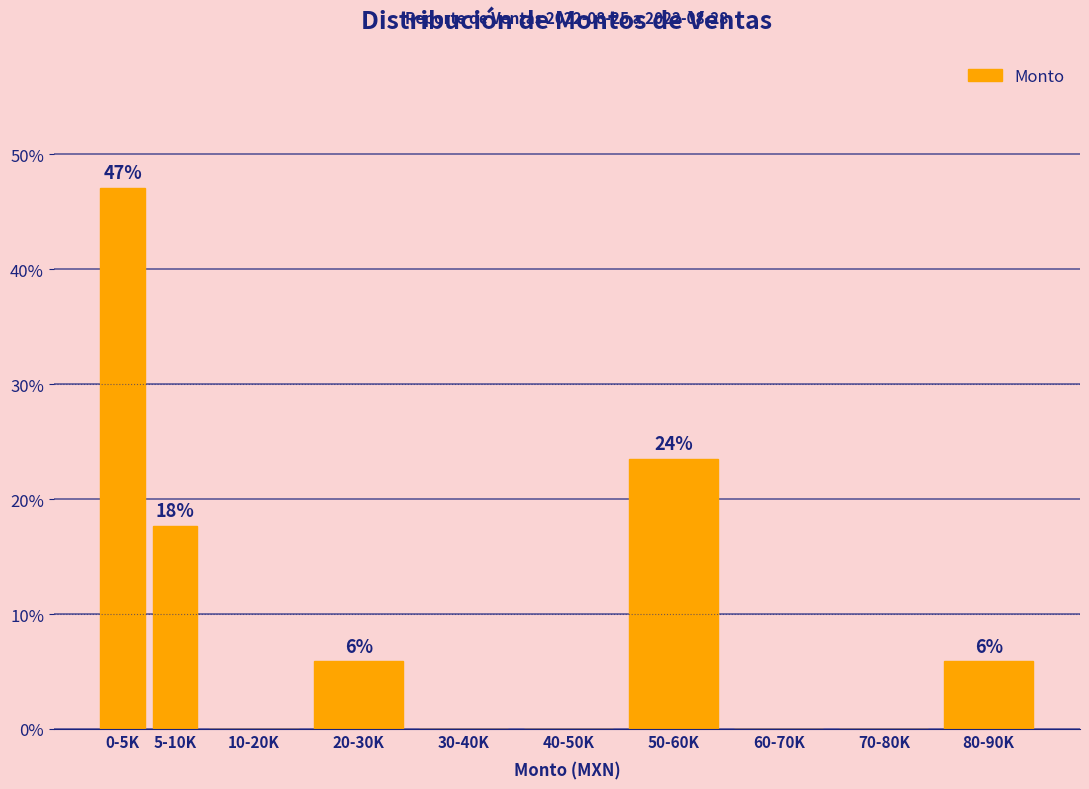

Are the bars horizontal?

No